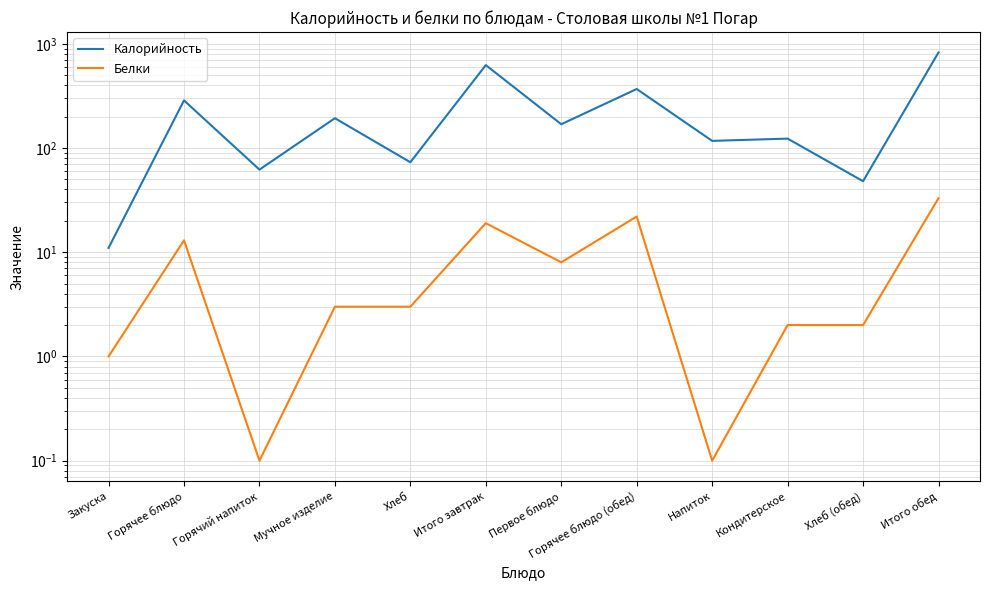

Which series has the largest total across all categories?

Калорийность